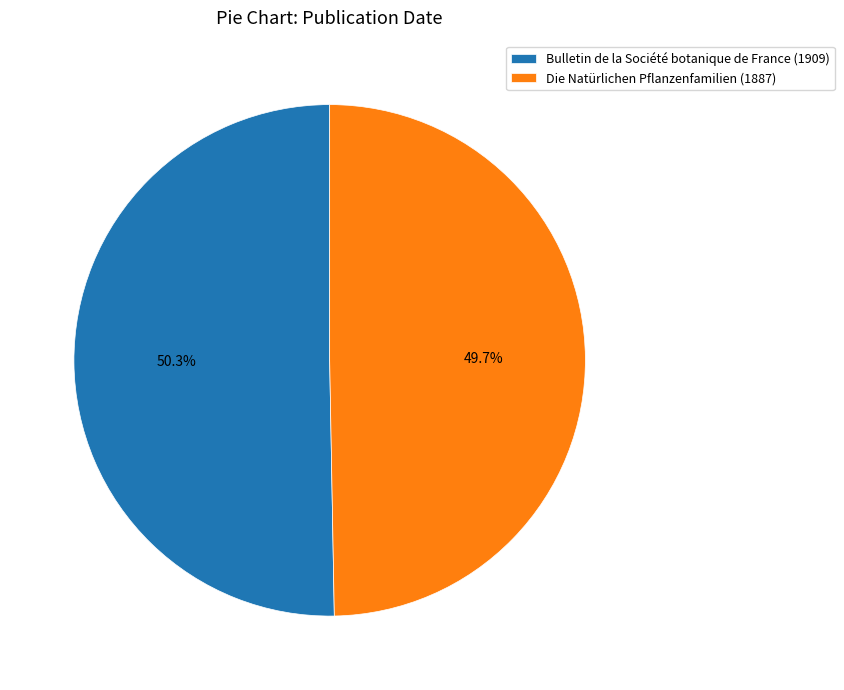

What is the ratio of the value at Bulletin de la Société botanique de France (1909) to the value at Die Natürlichen Pflanzenfamilien (1887)?

1.0